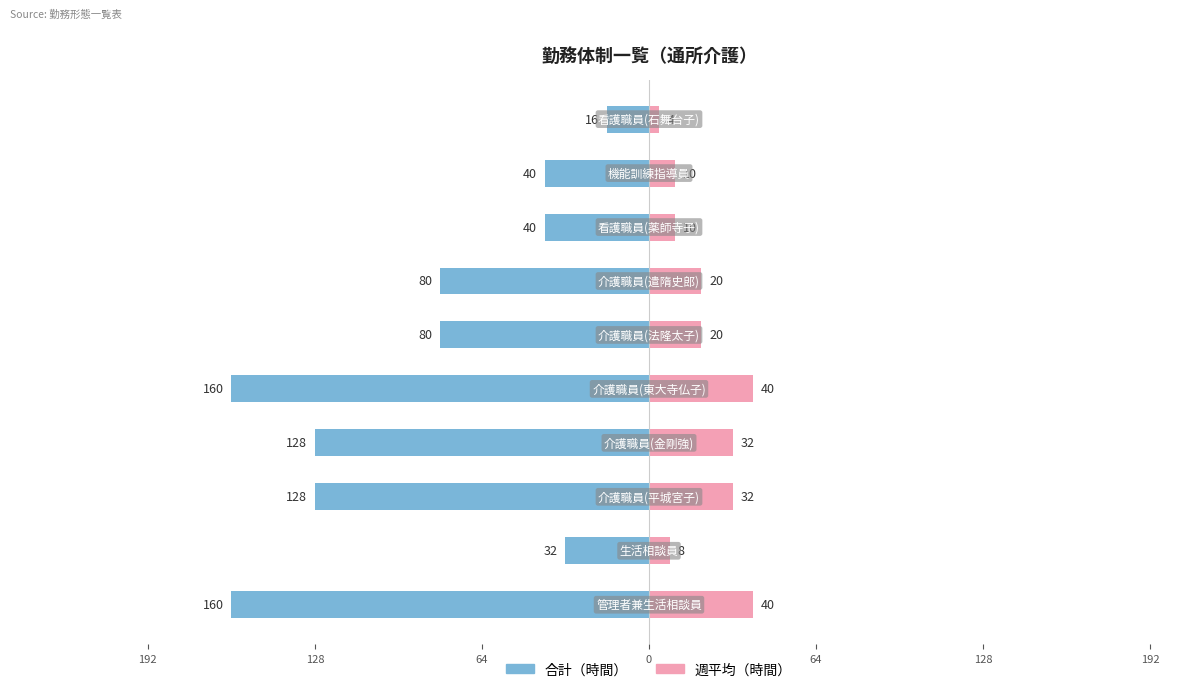

What is the minimum value shown in the chart?

-160